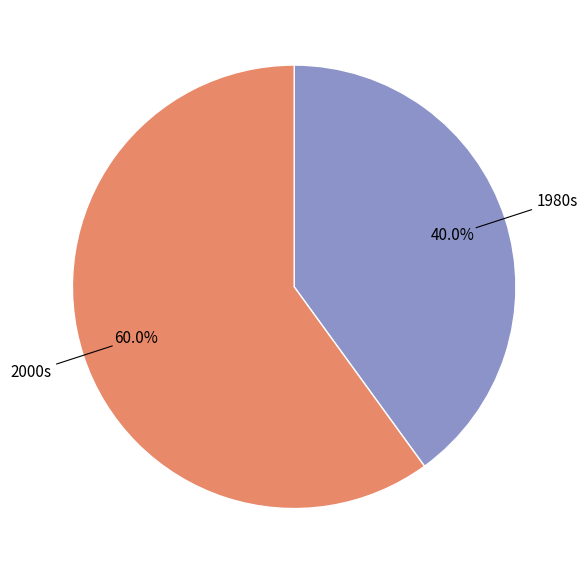

Which category has the smallest portion of the pie?

1980s